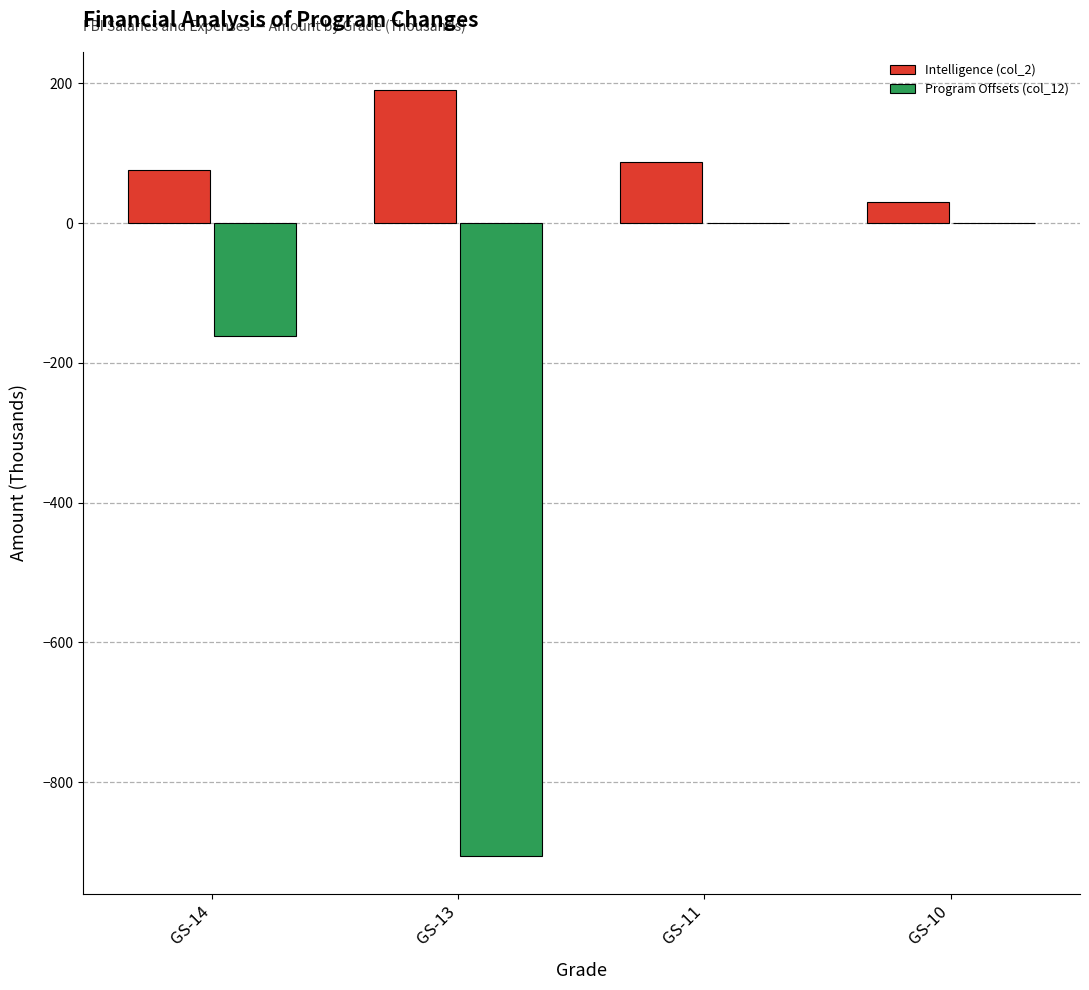

How many categories are shown in the chart?

4